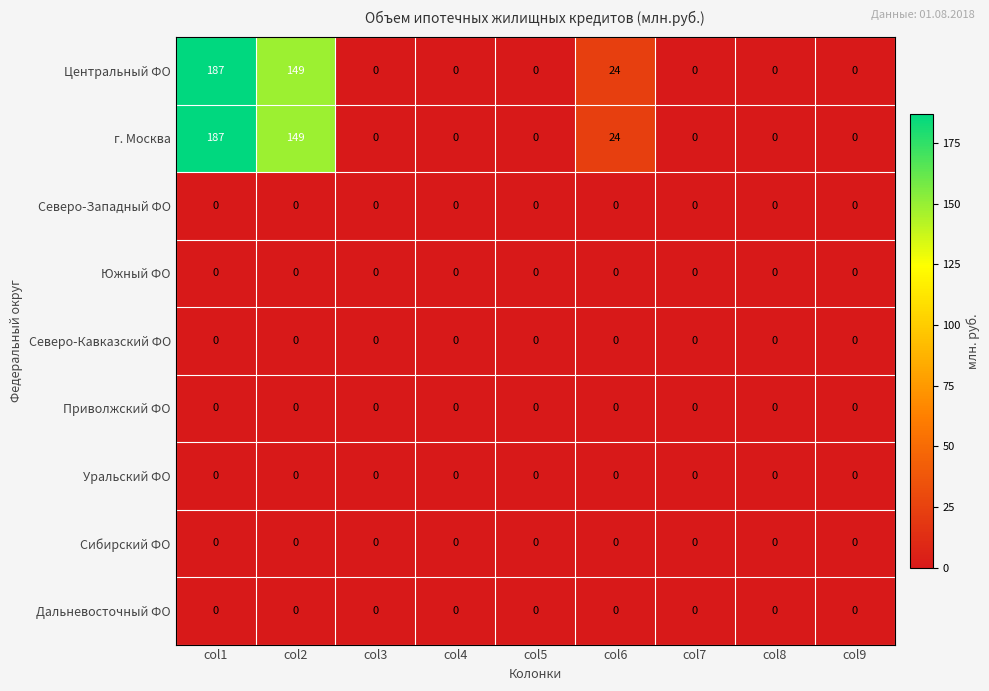

The value of Северо-Кавказский ФО at col1 is 0. True or false?

True